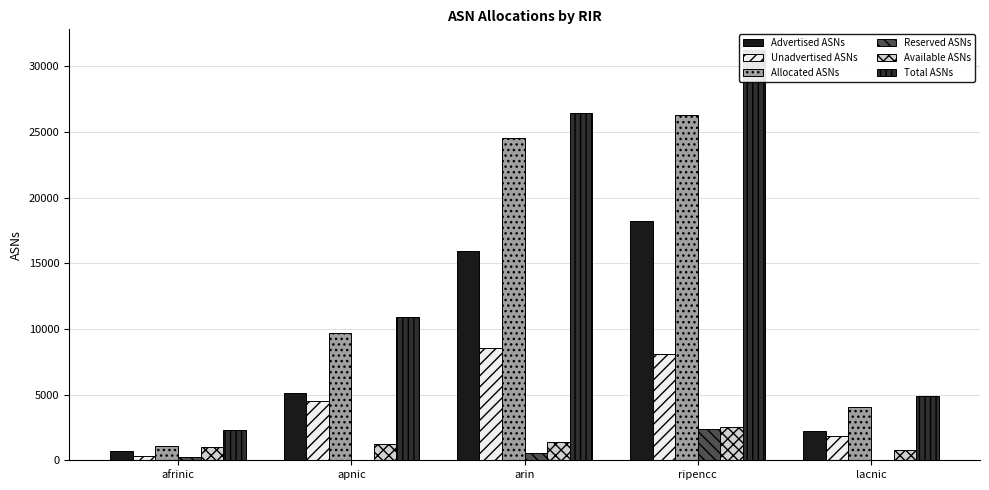

What is the difference between the maximum and minimum values in the Advertised ASNs series?

17534